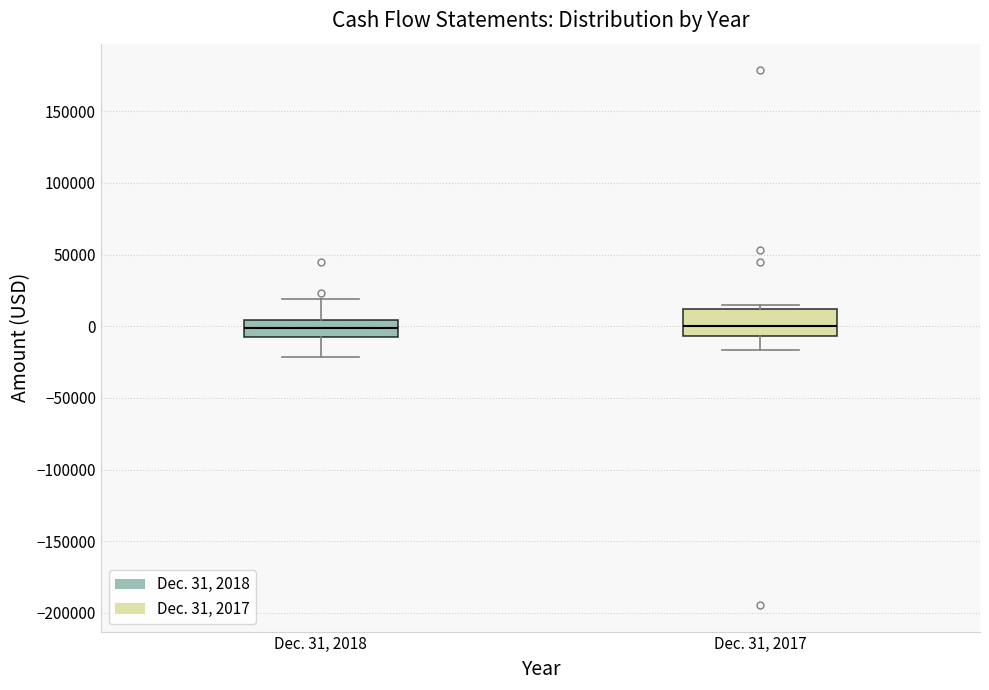

Reading left to right, transcribe this box plot: for each box, give where its median line is, the range the box spans, and where its two whiskers end, as read against the y-axis. The values are not printed on the chart, so give them approximately, as read against the axis.

Dec. 31, 2018: median 0, box -5000 to 5000, whiskers -20000 to 20000
Dec. 31, 2017: median 0, box -5000 to 10000, whiskers -15000 to 15000